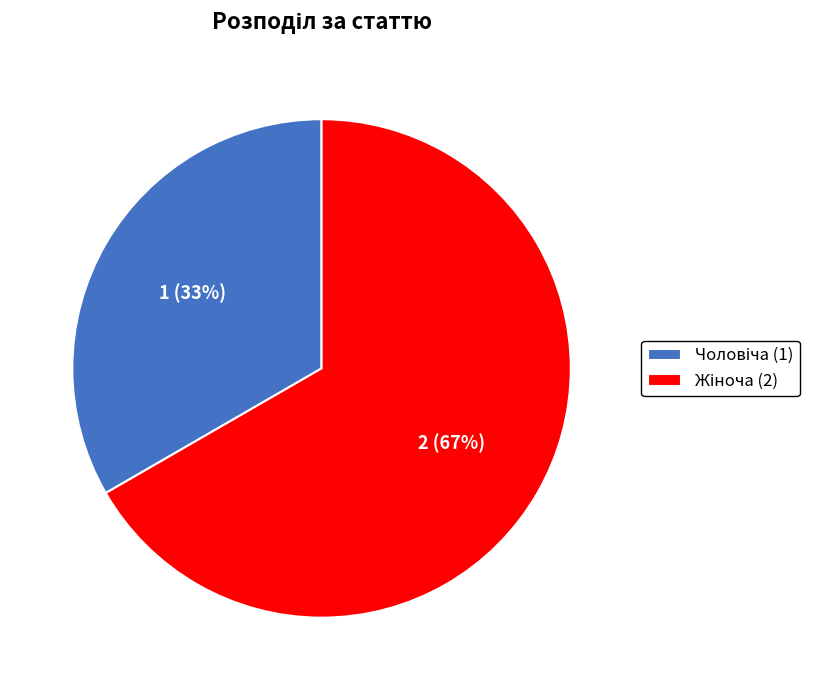

To the nearest percent, what is the average slice percentage?

50%